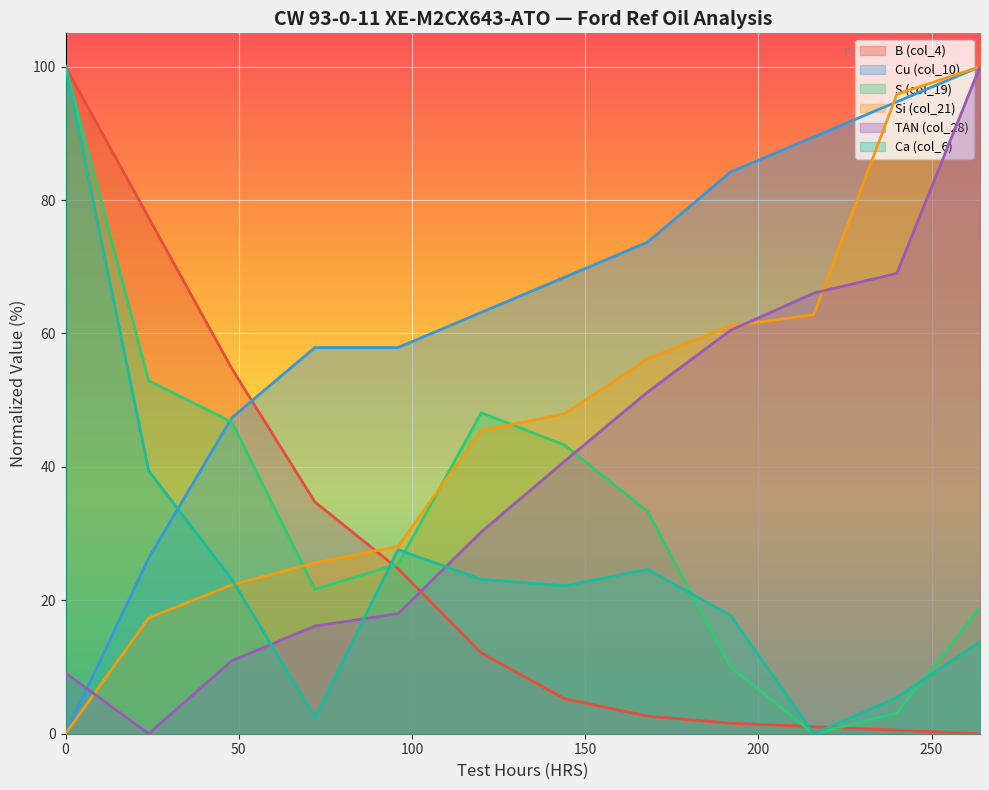

Is it true that S (col_19) equals 50.6 at 168?

False